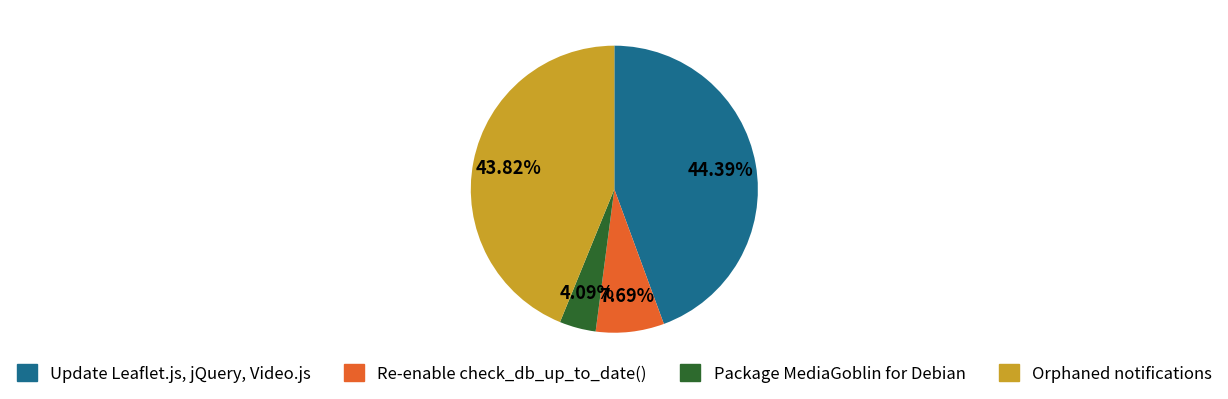

Which category has the biggest portion of the pie?

Update Leaflet.js, jQuery, Video.js